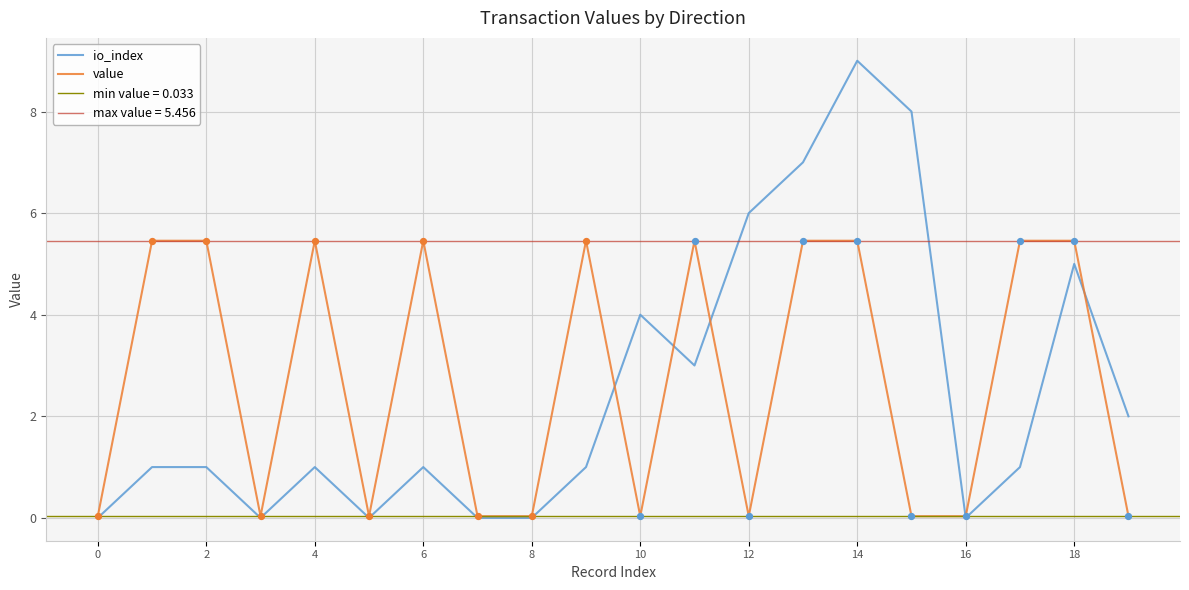

What are all the series names shown in the legend?

io_index, value